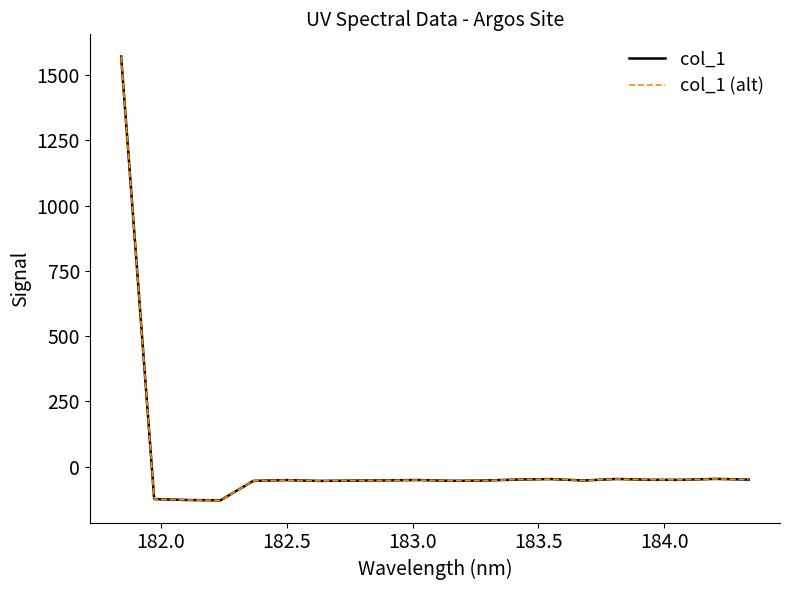

Does the chart have visible grid lines?

No